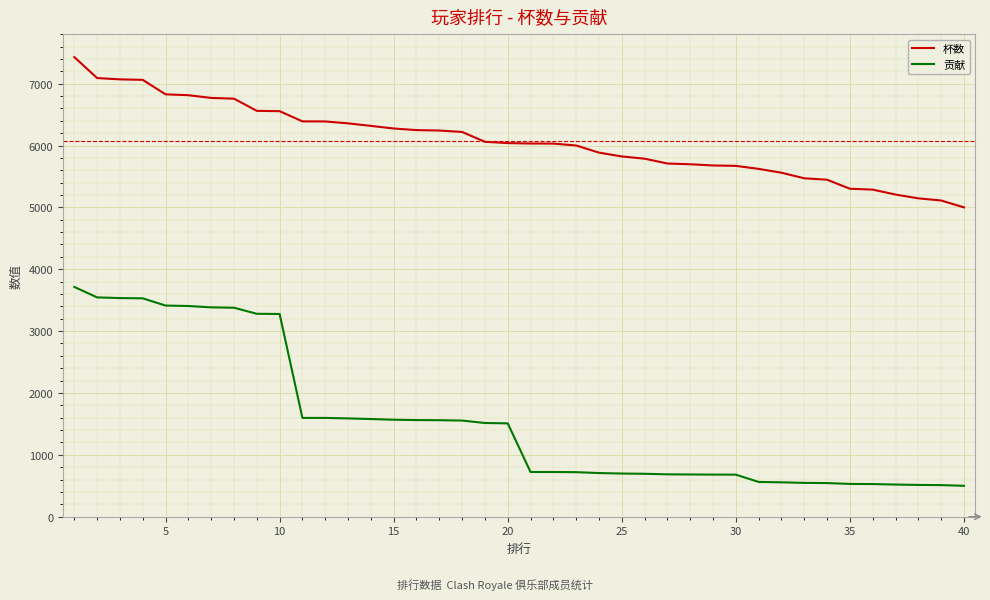

What is the difference between the maximum and minimum values in the 杯数 series?

2429